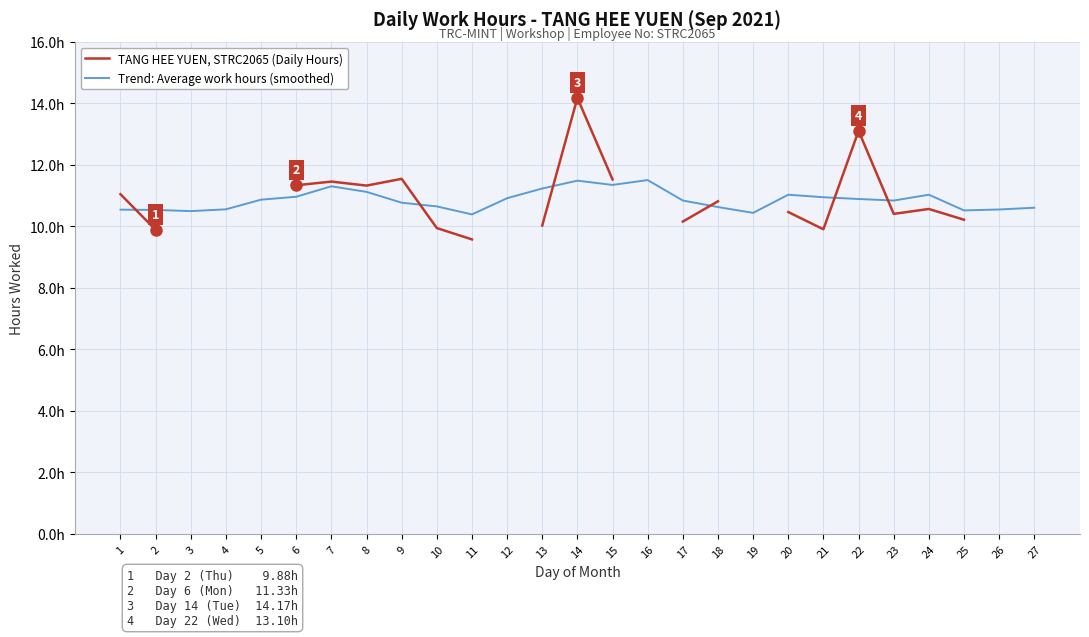

At how many categories does at least one series exceed 9?

27